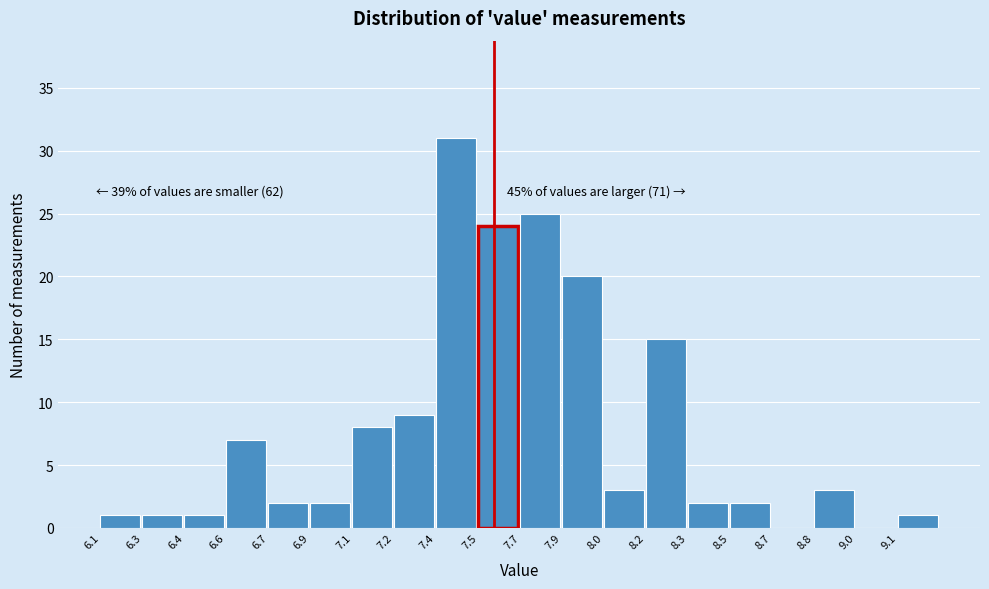

Reading right to left, what are all the values shown in this chart?

9.1=1	9.0=0	8.8=3	8.7=0	8.5=2	8.3=2	8.2=15	8.0=3	7.9=20	7.7=25	7.5=24	7.4=31	7.2=9	7.1=8	6.9=2	6.7=2	6.6=7	6.4=1	6.3=1	6.1=1